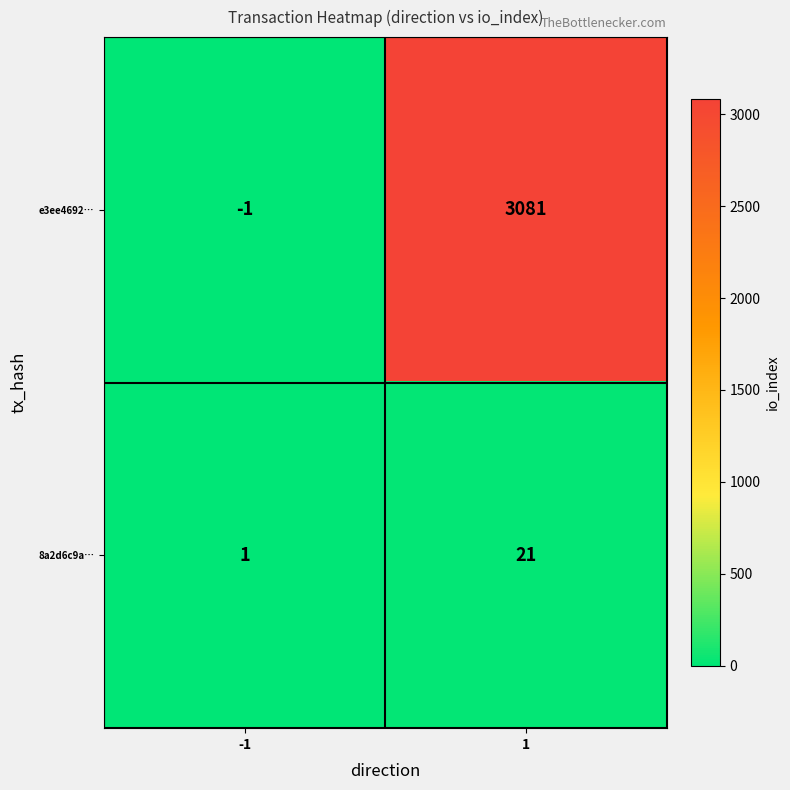

Reading left to right, extract all data points from this chart.

e3ee4692…: -1	3081
8a2d6c9a…: 1	21